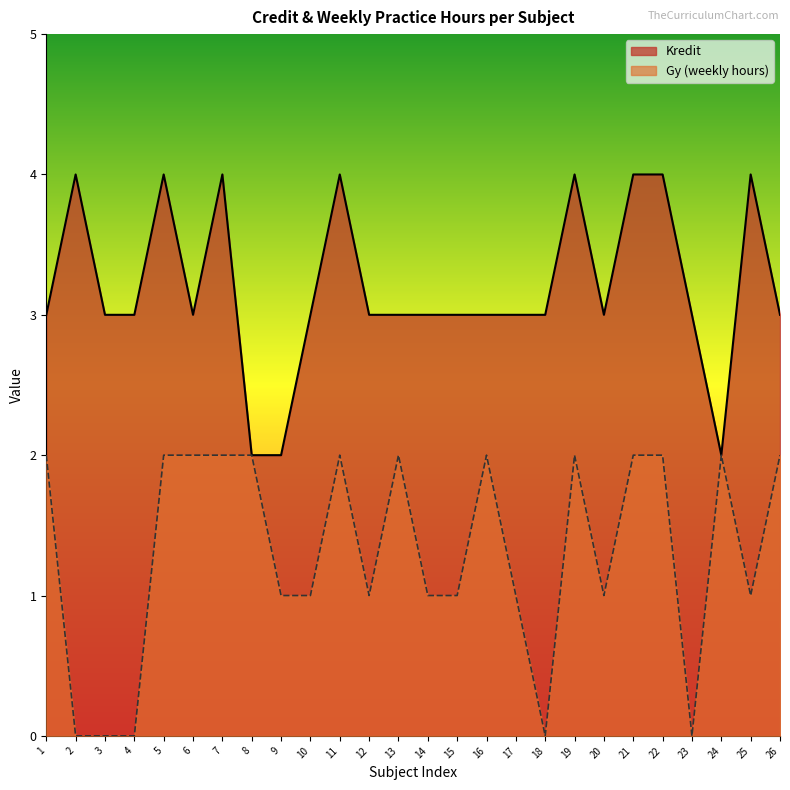

Reading right to left, what are all the values shown in this chart?

Kredit: 26=3	25=4	24=2	23=3	22=4	21=4	20=3	19=4	18=3	17=3	16=3	15=3	14=3	13=3	12=3	11=4	10=3	9=2	8=2	7=4	6=3	5=4	4=3	3=3	2=4	1=3
Gy (weekly hours): 26=2	25=1	24=2	23=0	22=2	21=2	20=1	19=2	18=0	17=1	16=2	15=1	14=1	13=2	12=1	11=2	10=1	9=1	8=2	7=2	6=2	5=2	4=0	3=0	2=0	1=2